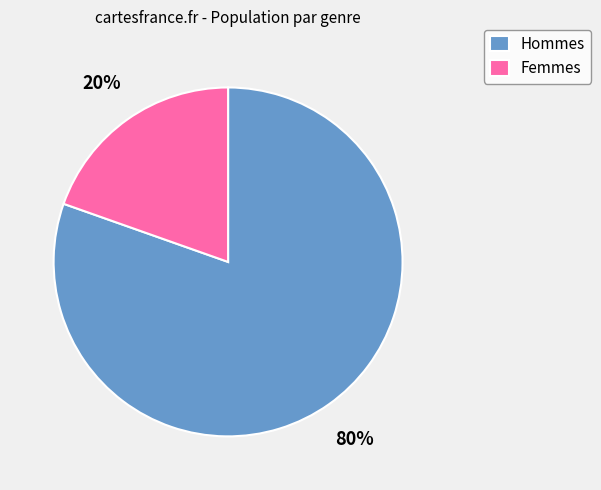

To the nearest percent, what percentage of the pie is Hommes?

80%